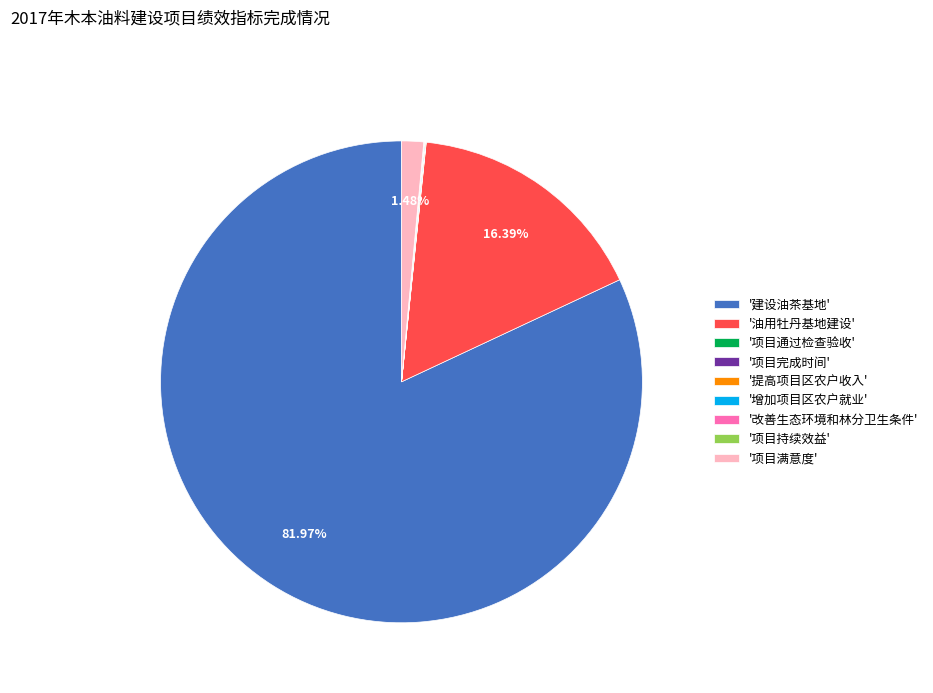

Which slice is the largest?

'建设油茶基地'